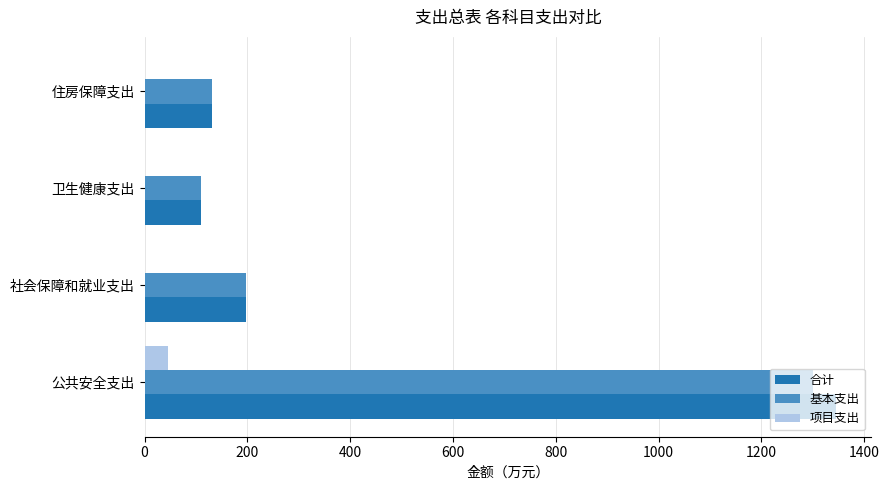

Which series has the largest range (max minus min)?

合计